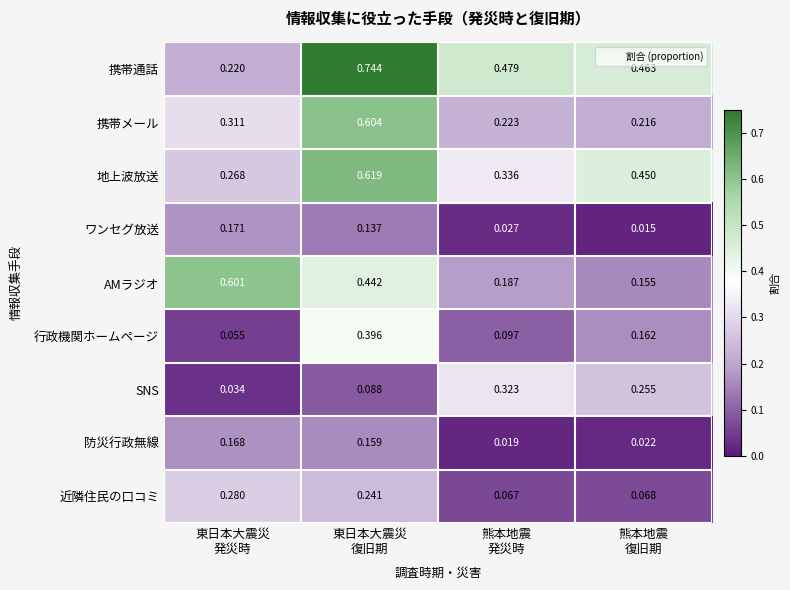

Which series has the widest spread of values?

携帯通話